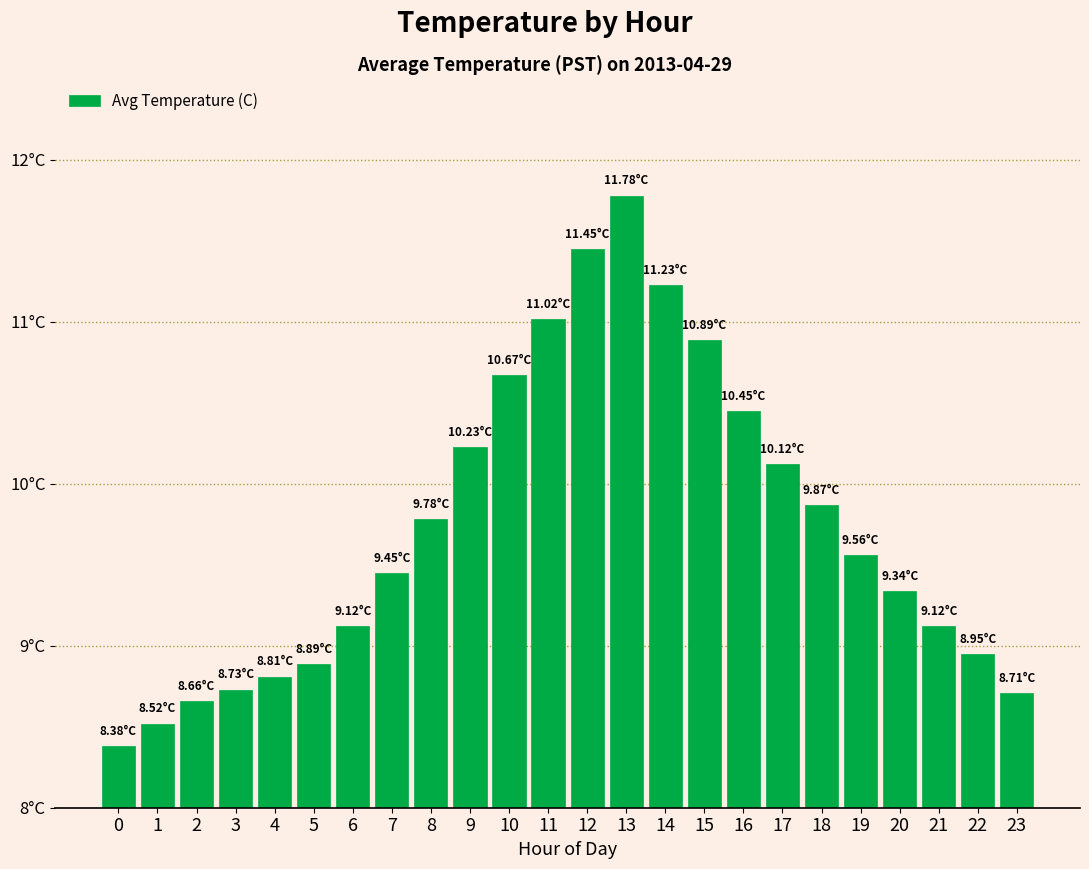

Does the chart contain any negative values?

No